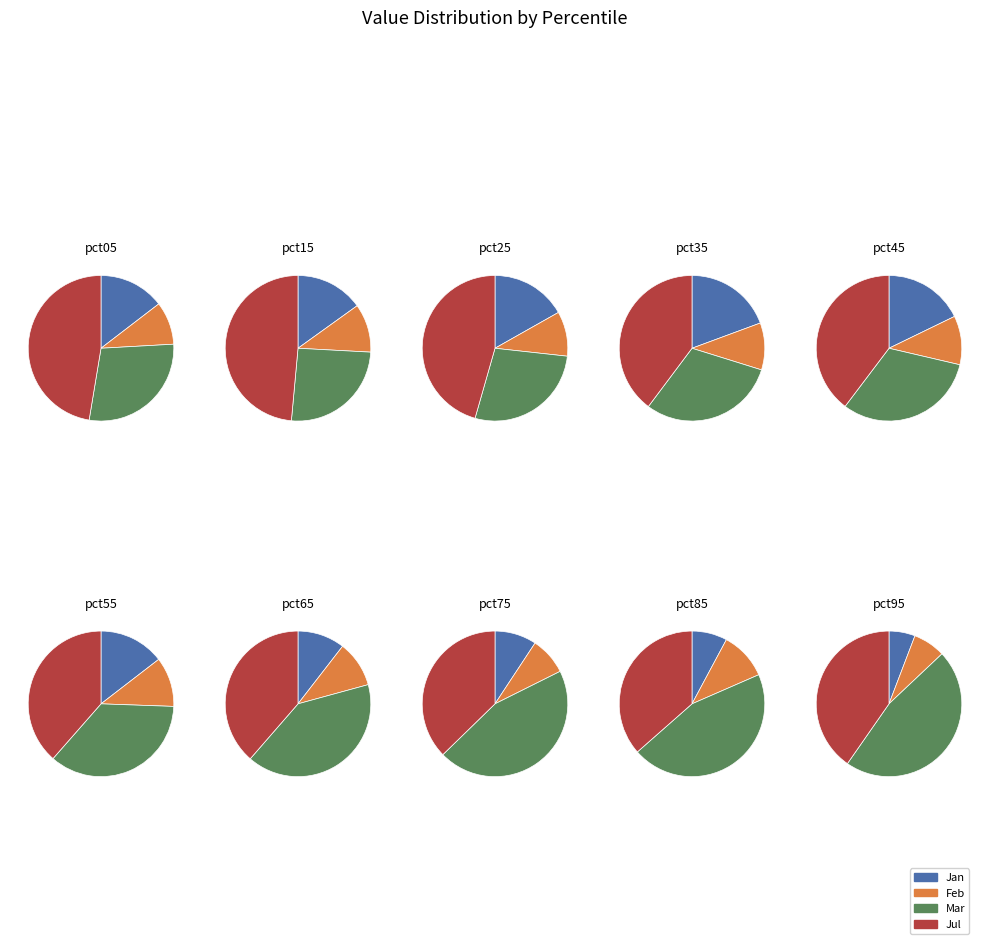

At pct75, list the series in order from largest to smallest.

Mar, Jul, Jan, Feb